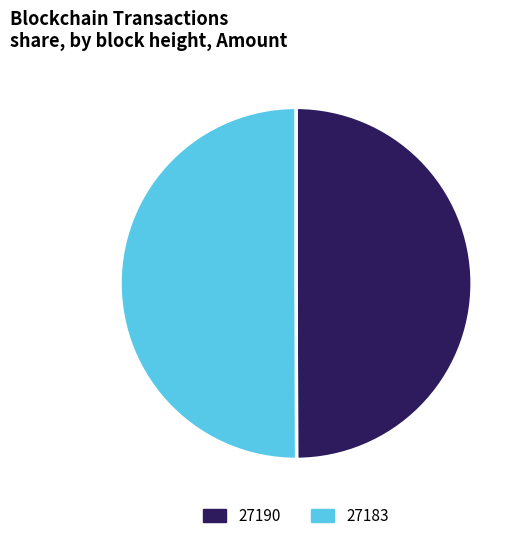

Approximately how many times larger is the value at 27190 compared to 27183?

1.0